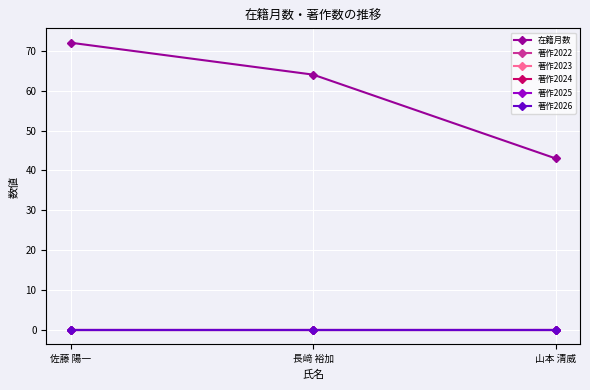

Is this an area chart (filled region under the line)?

No